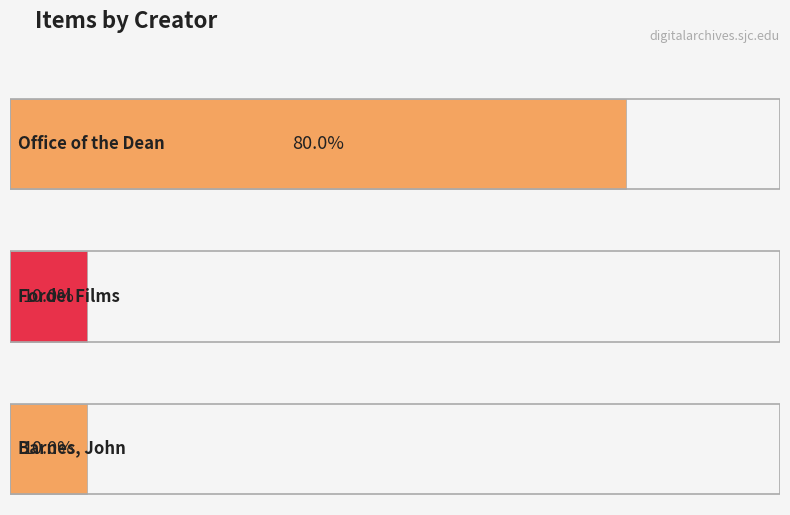

Which has a higher value, Office of the Dean or Office of the Dean?

Office of the Dean